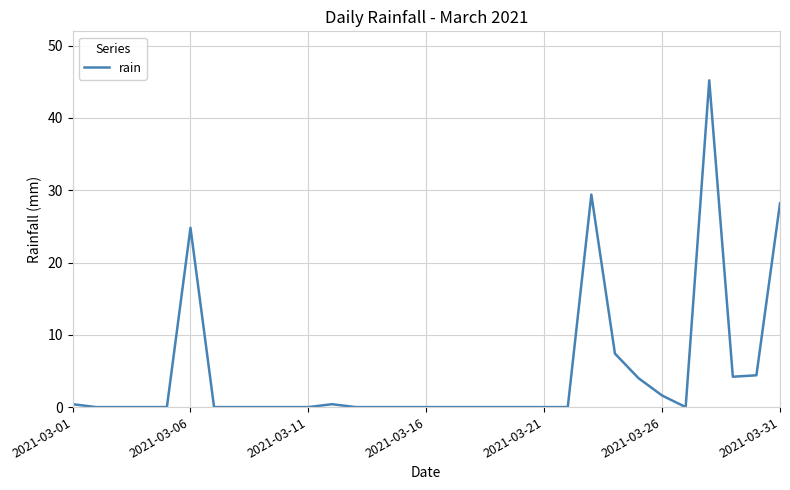

What is the difference between the maximum and minimum values?

45.2